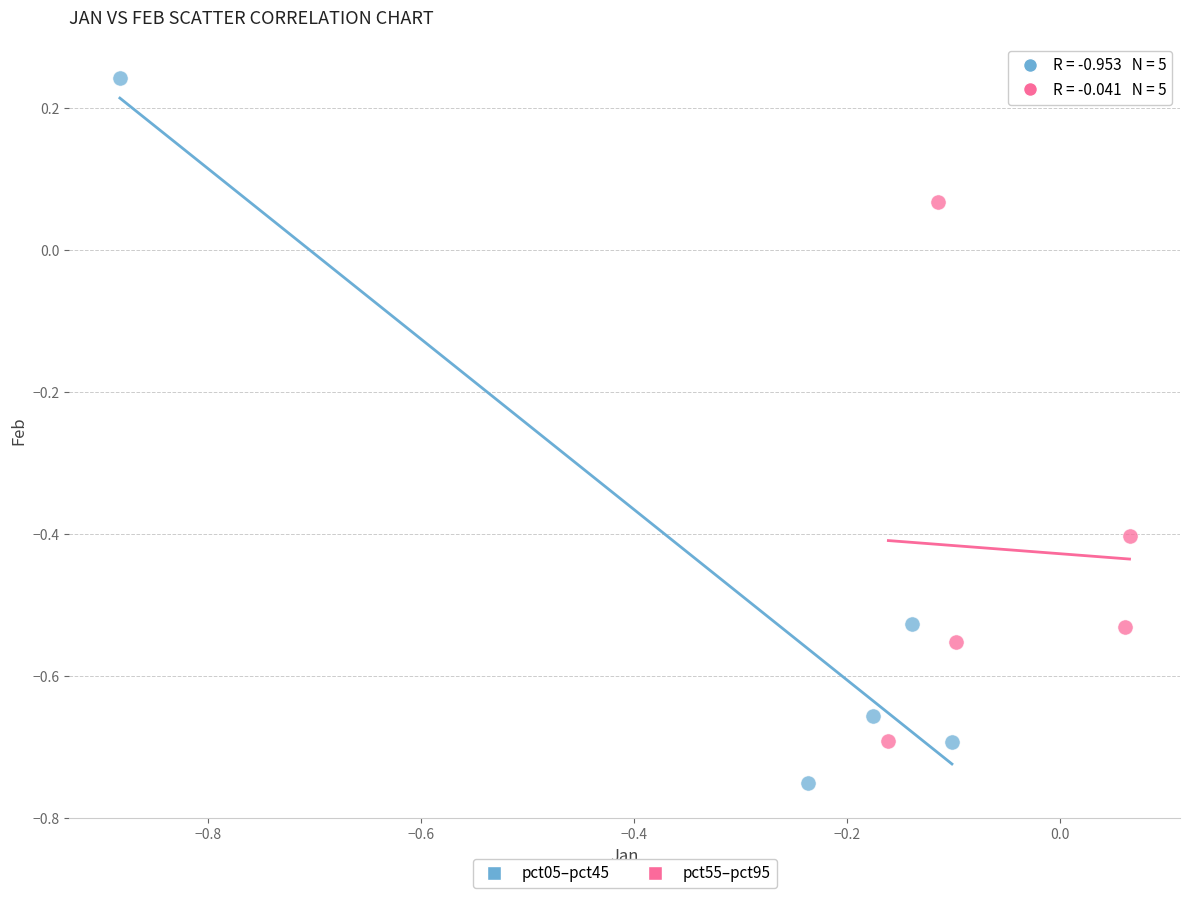

Which series reaches the maximum Y coordinate?

pct05–pct45